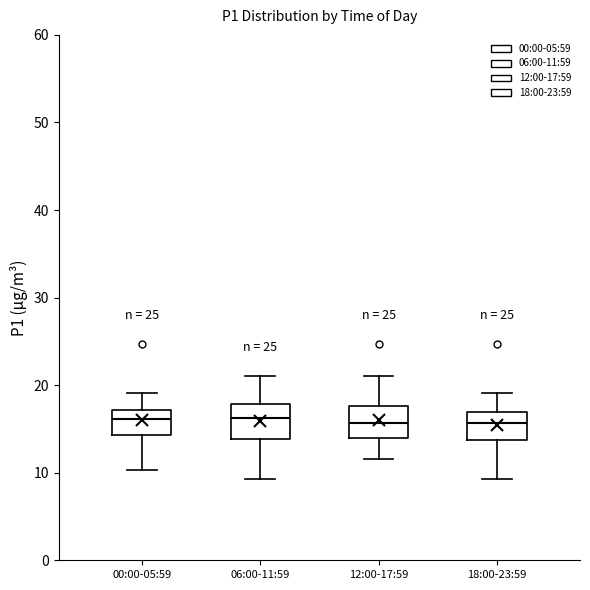

Reading left to right, read every box against the y-axis: the position of its median line, the range the box covers, and the ends of its whiskers. The values are not printed on the chart, so give them approximately, as read against the axis.

00:00-05:59: median 16, box 14 to 17, whiskers 10 to 19
06:00-11:59: median 16, box 14 to 18, whiskers 9 to 21
12:00-17:59: median 16, box 14 to 18, whiskers 12 to 21
18:00-23:59: median 16, box 14 to 17, whiskers 9 to 19